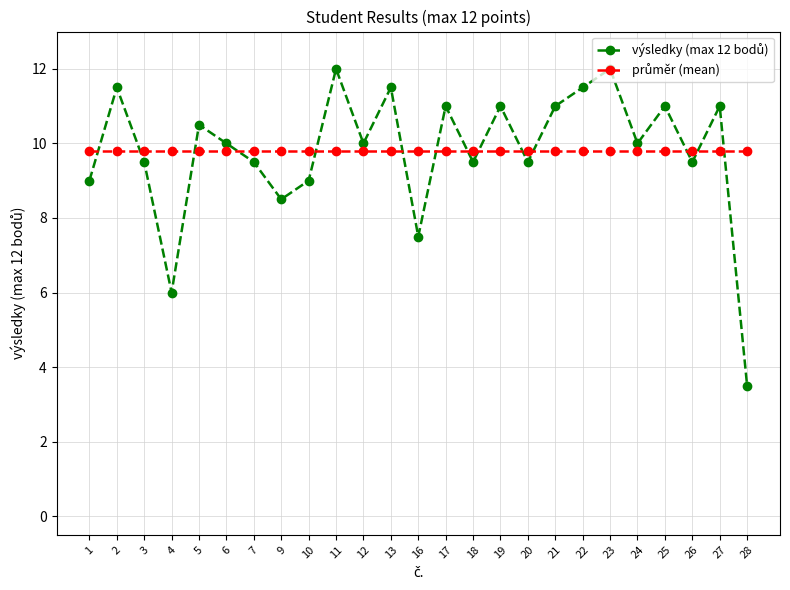

What is the total value across all series at 10?

18.8